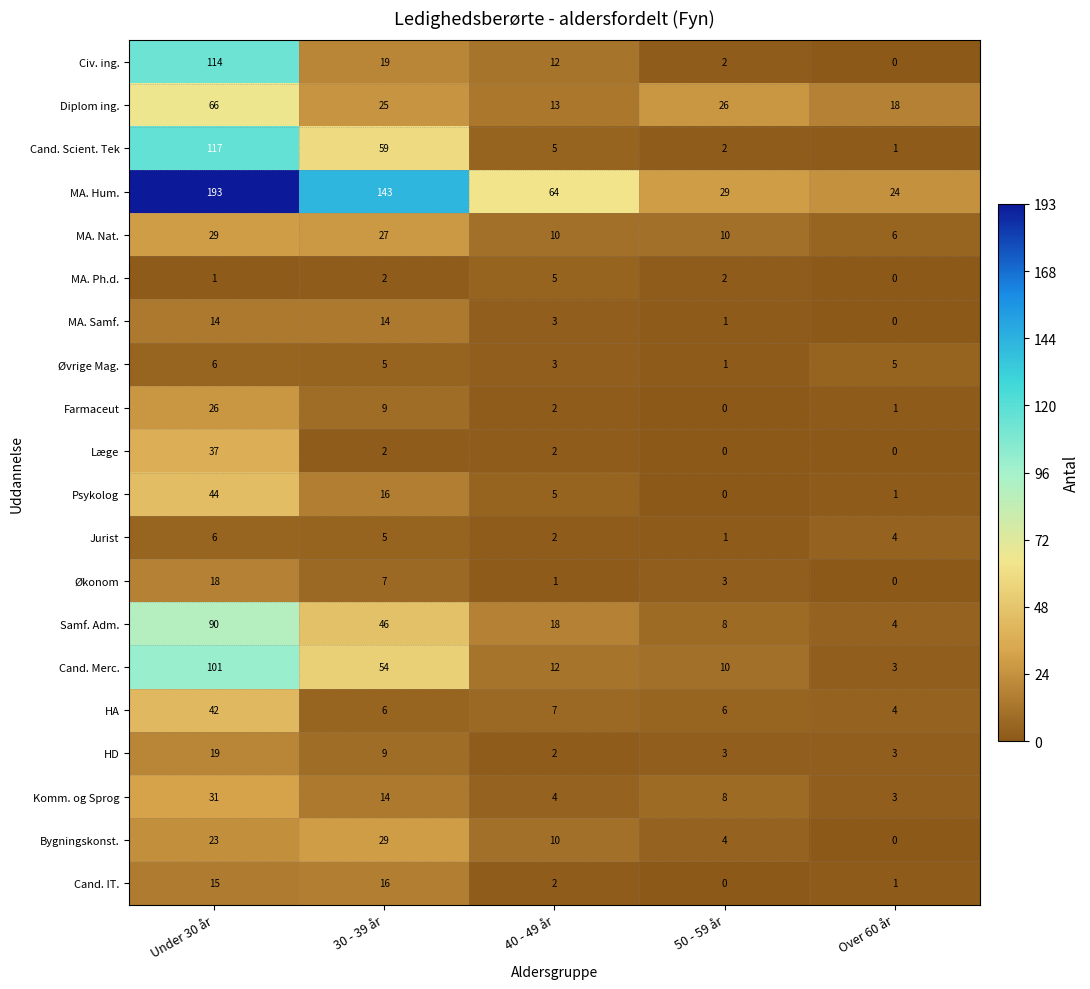

What is the average value of the Økonom series?

6